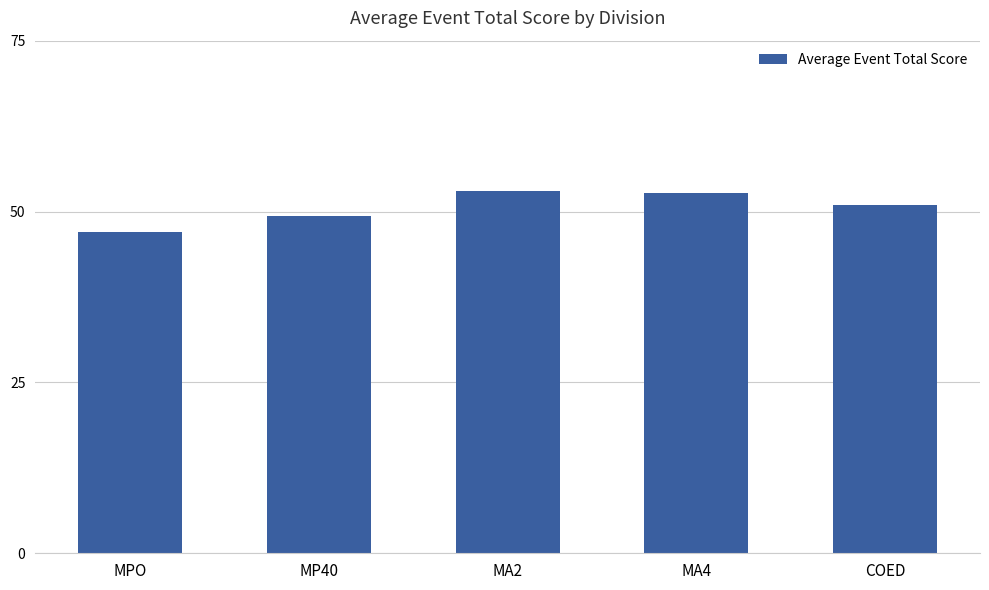

Where does the data first go above 51?

MA2